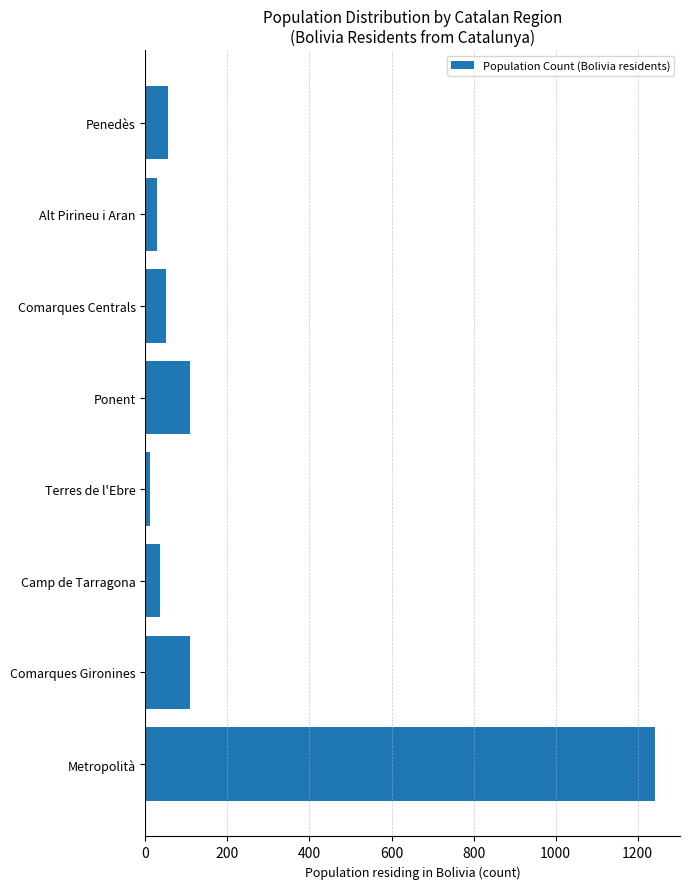

What is the change in value from Comarques Gironines to Camp de Tarragona?

-73